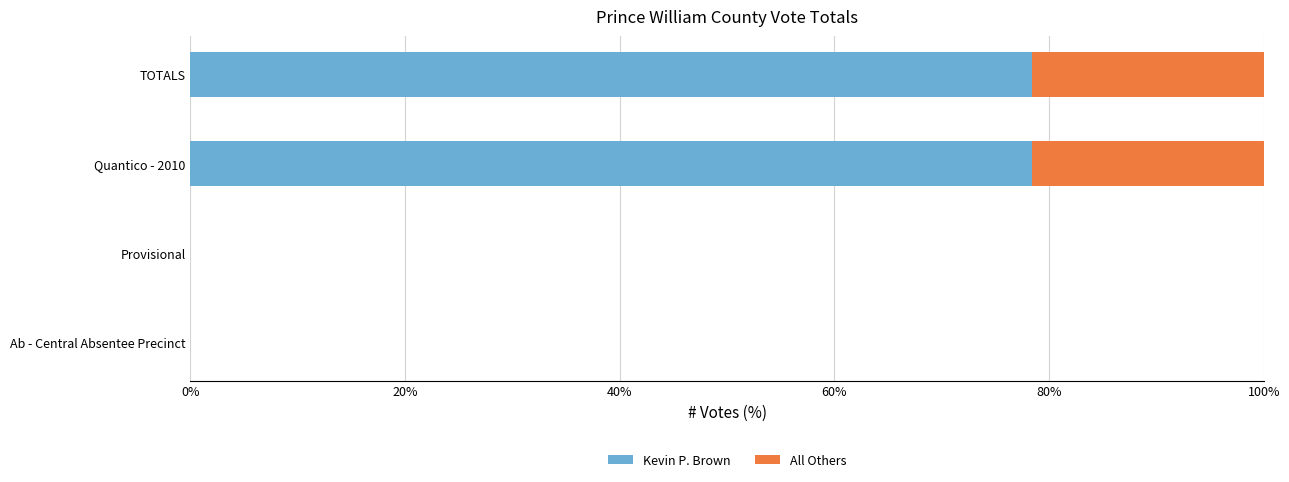

What is the total value across all series at TOTALS?

100.0